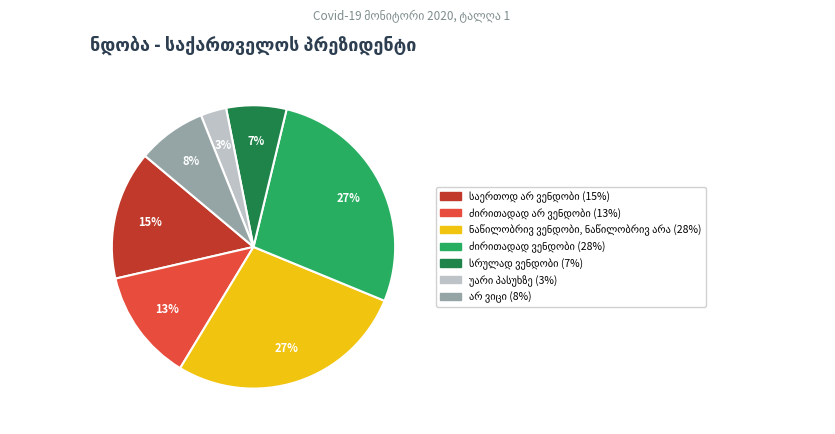

Is there a majority slice in this chart?

No